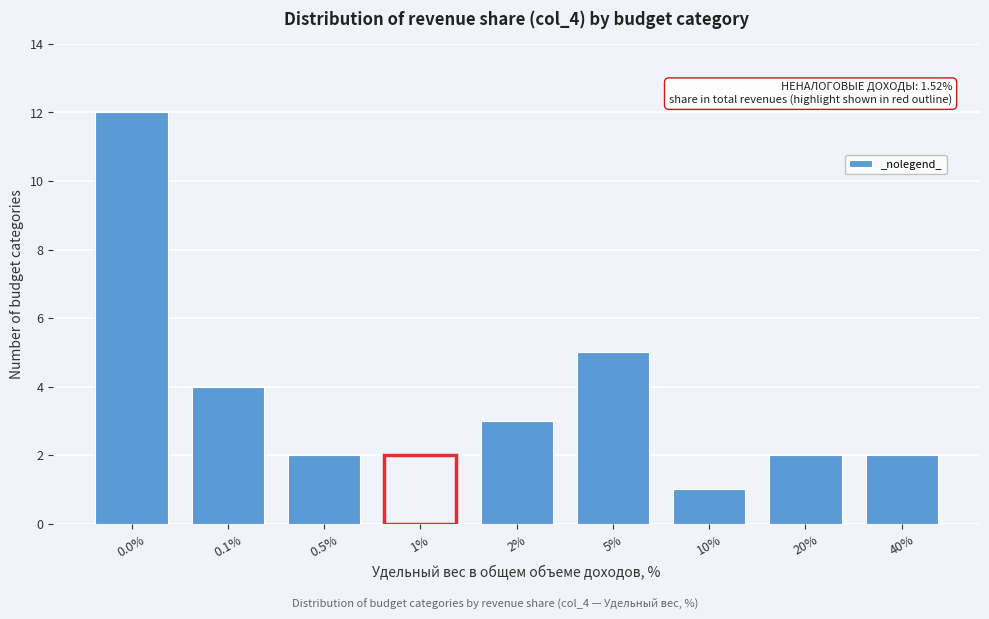

Reading left to right, list all the values displayed in this chart.

12	4	2	2	3	5	1	2	2